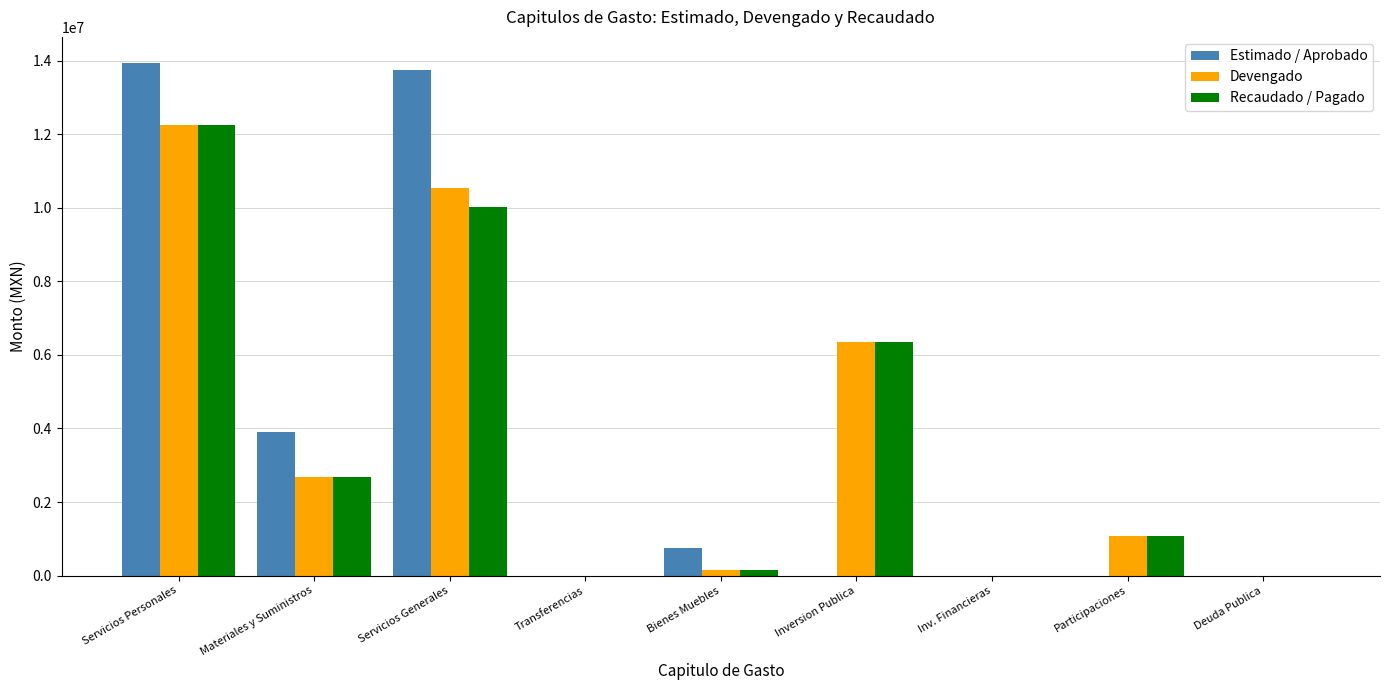

Which category has the highest value in the Recaudado / Pagado series?

Servicios Personales